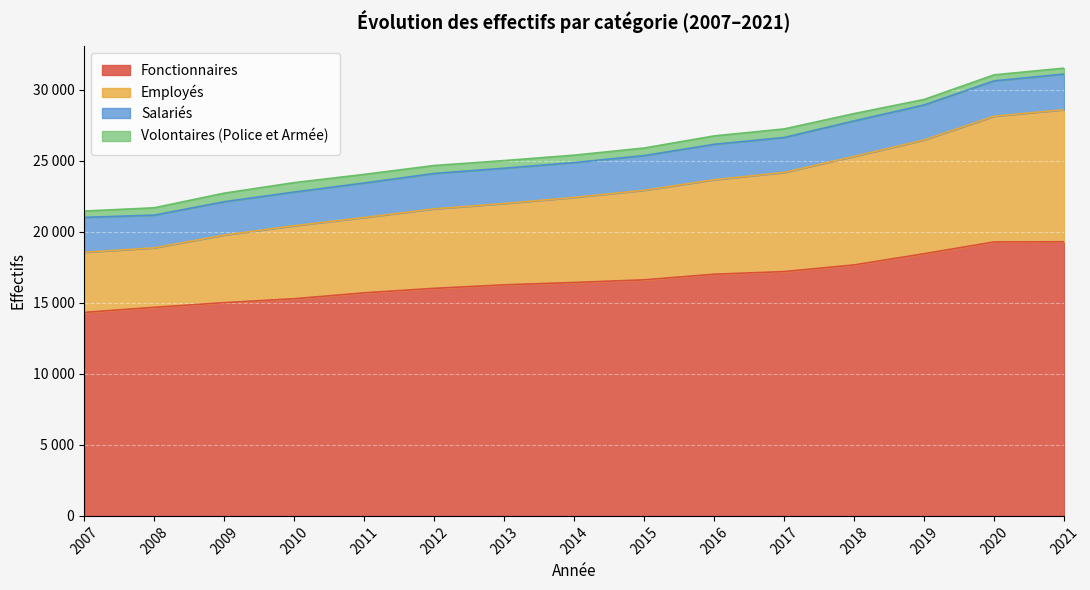

True or false: Fonctionnaires and Employés cross at least once.

False